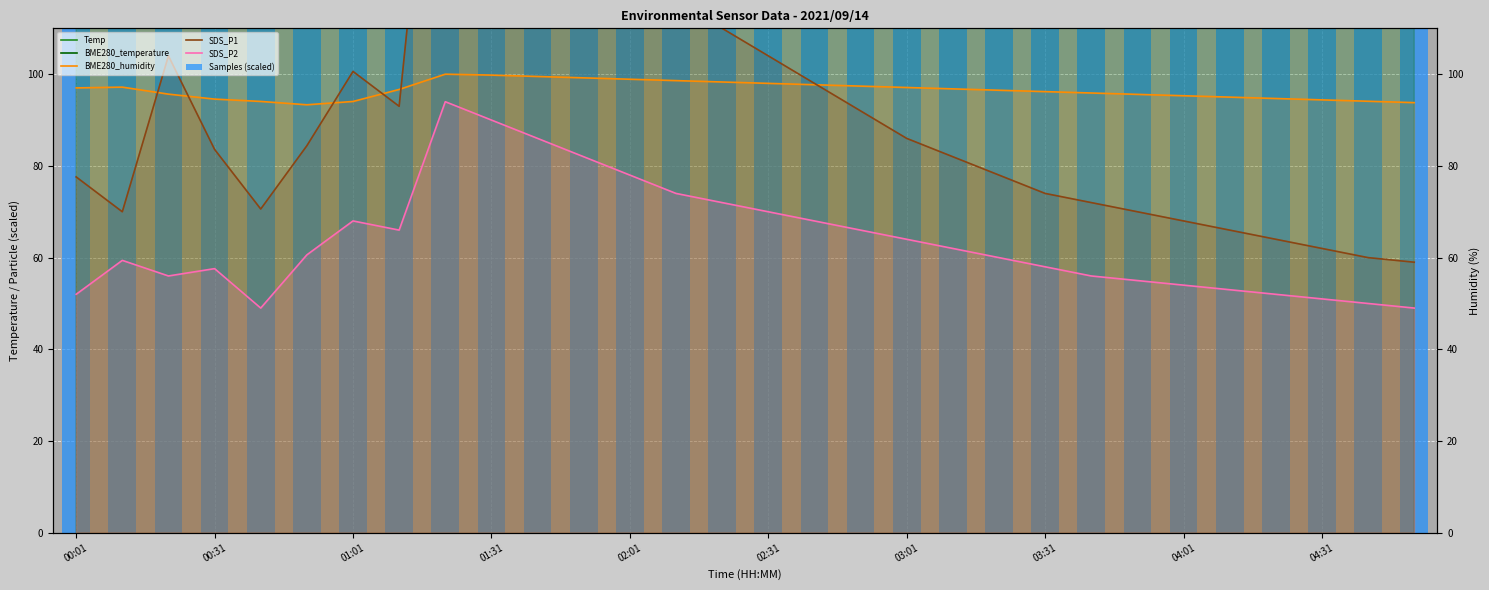

At how many categories does at least one series exceed 55?

30